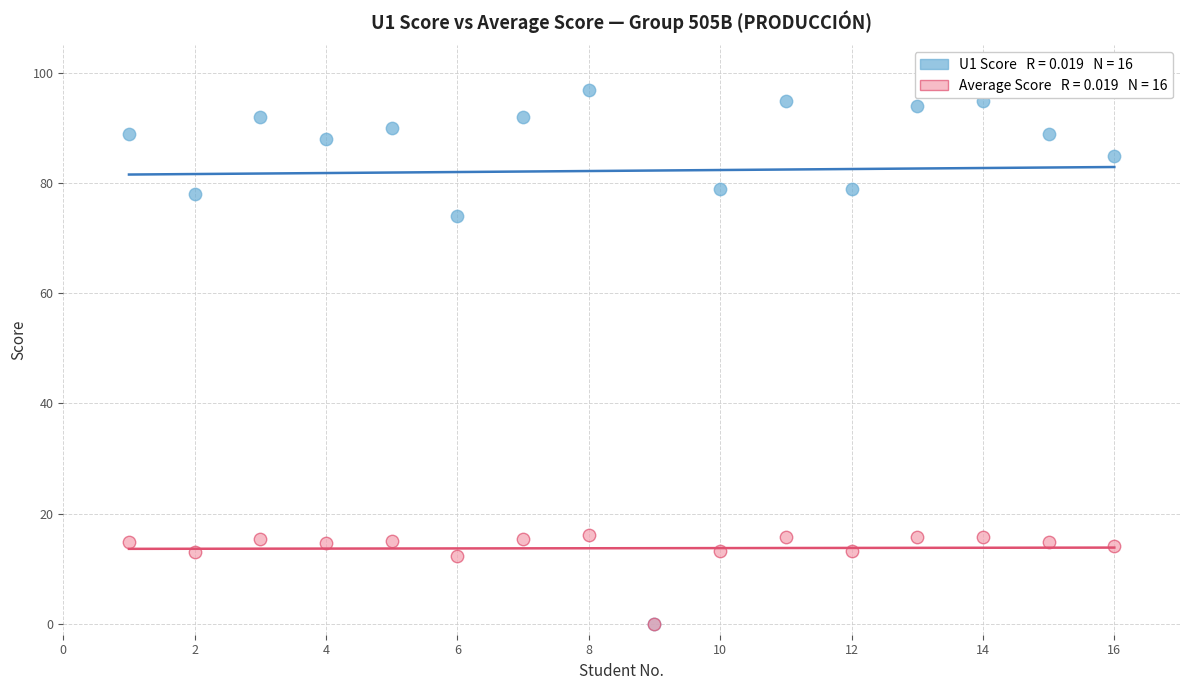

Across all series, what Y value is closest to 48?

74.0